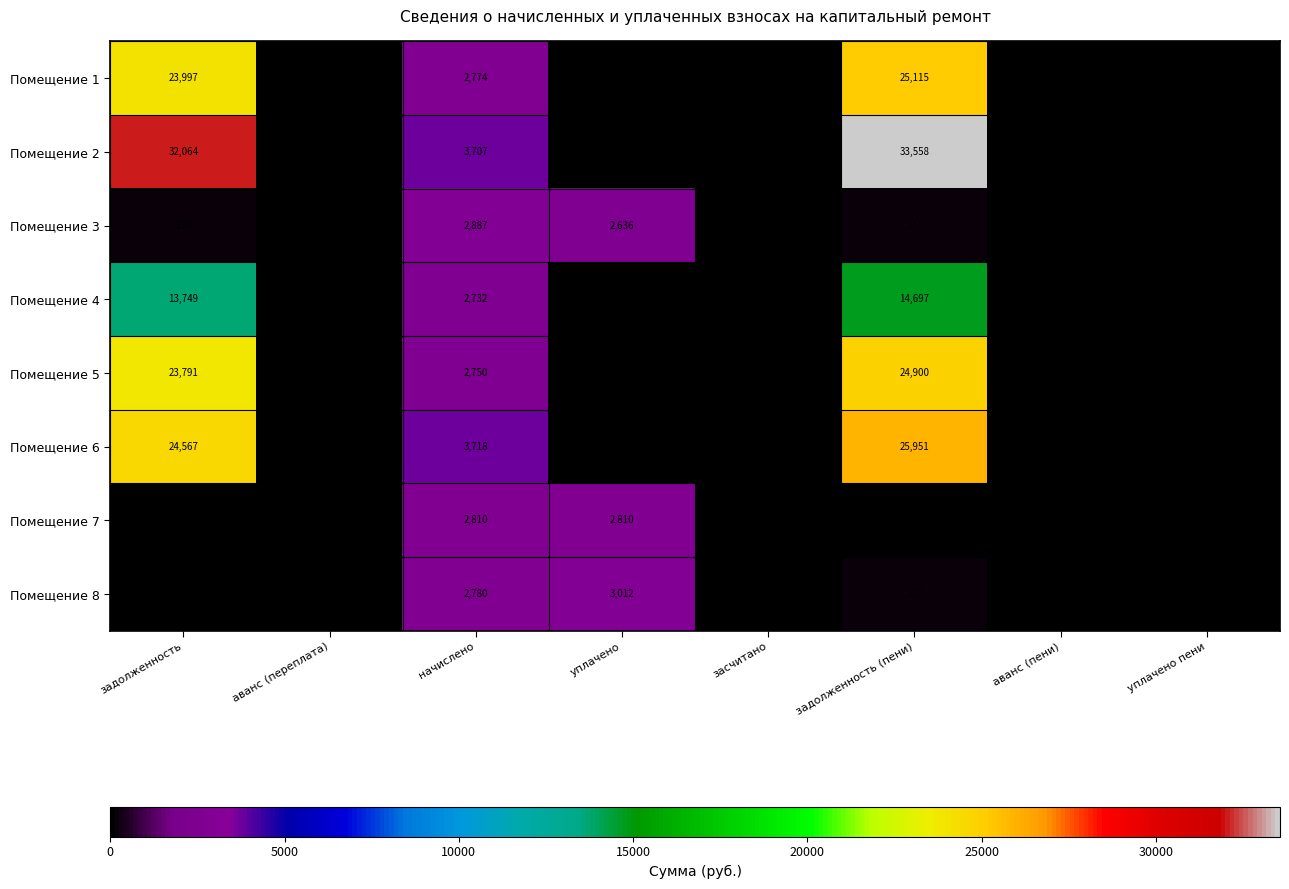

Is it true that Помещение 1 equals 23997 at задолженность?

True